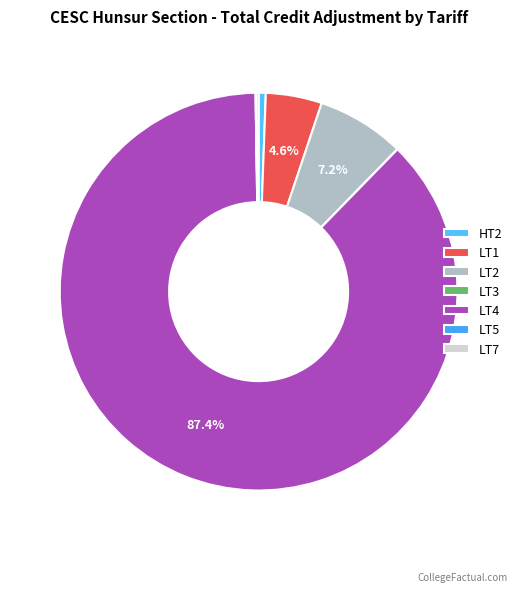

Is LT3 the majority of the pie?

No